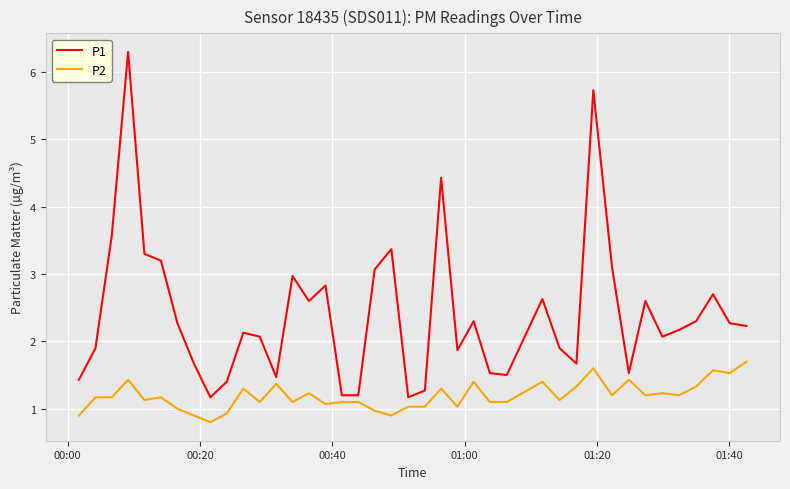

Which series has the largest total across all categories?

P1